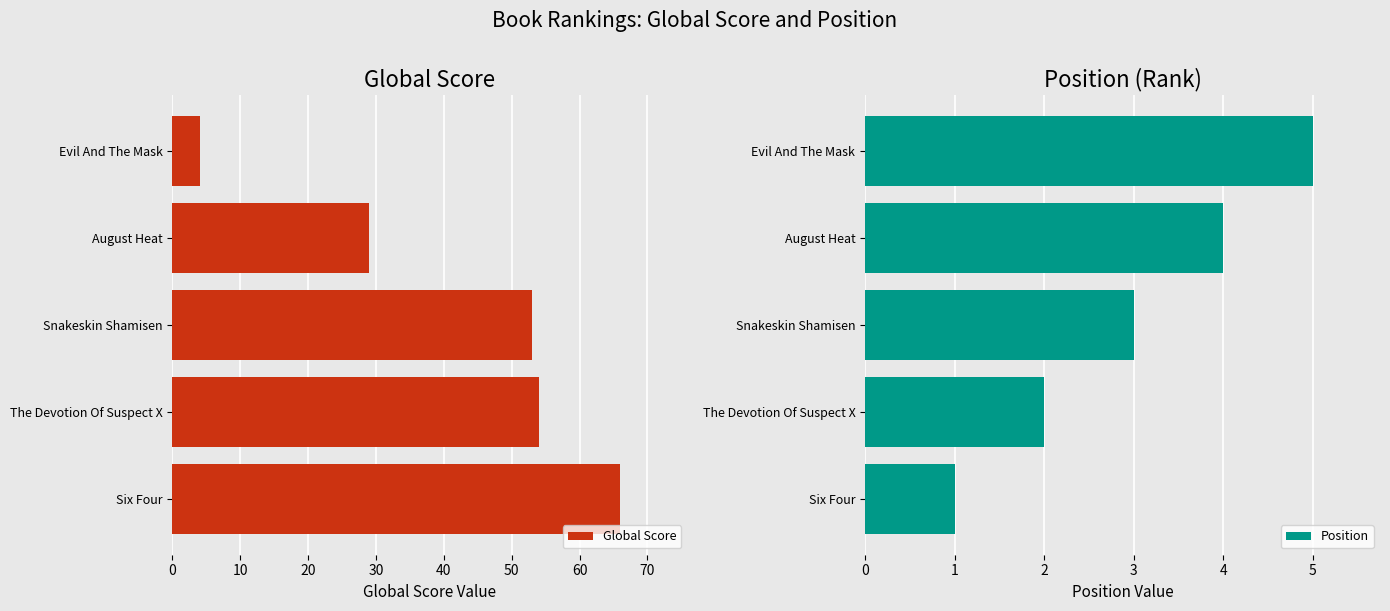

Reading left to right, what are all the values shown in this chart?

Global Score: 66	54	53	29	4
Position: 1	2	3	4	5